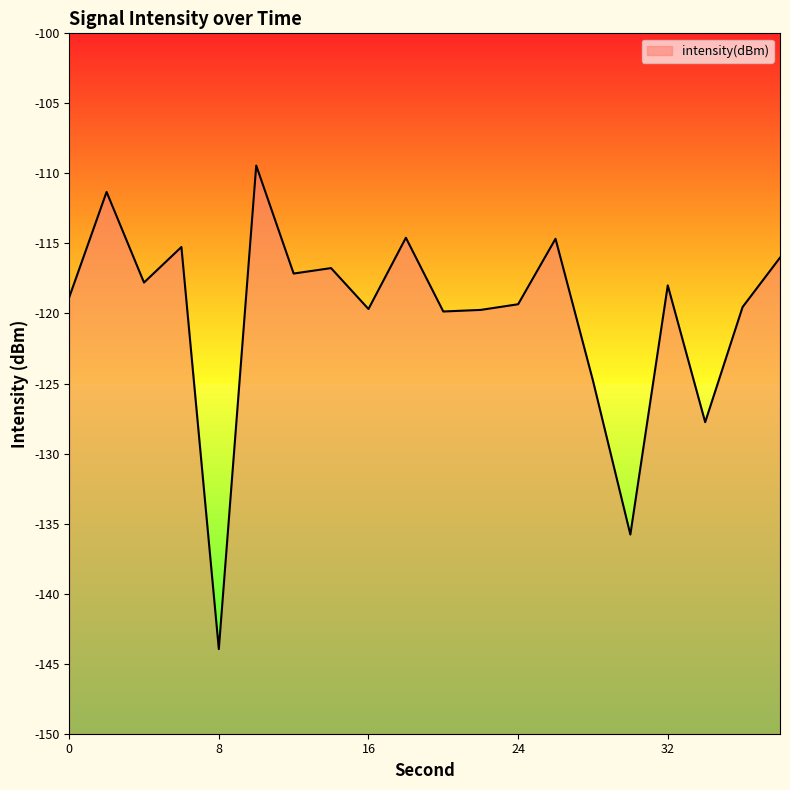

What is the sum of all values?

-2400.3